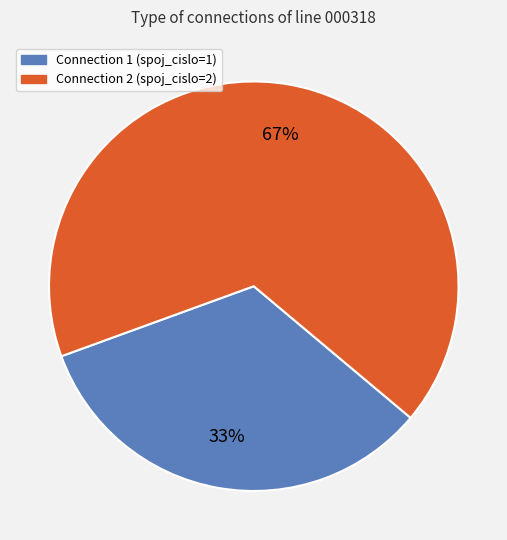

To the nearest percent, what is the average slice percentage?

50%